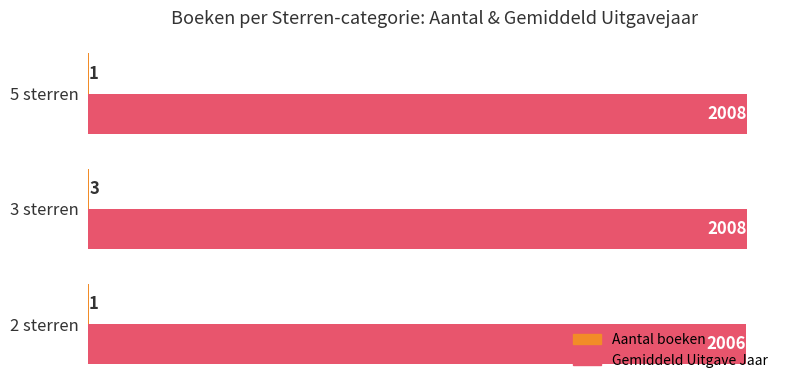

What is the maximum value for Gemiddeld Uitgave Jaar?

2008